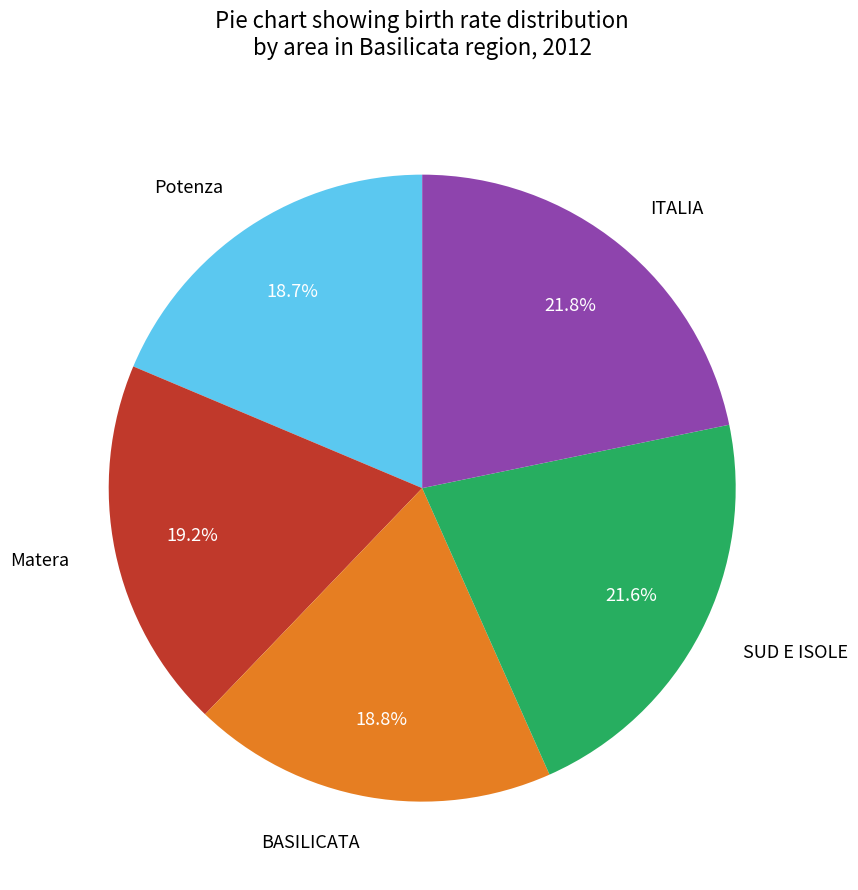

Count the number of slices in the pie.

5